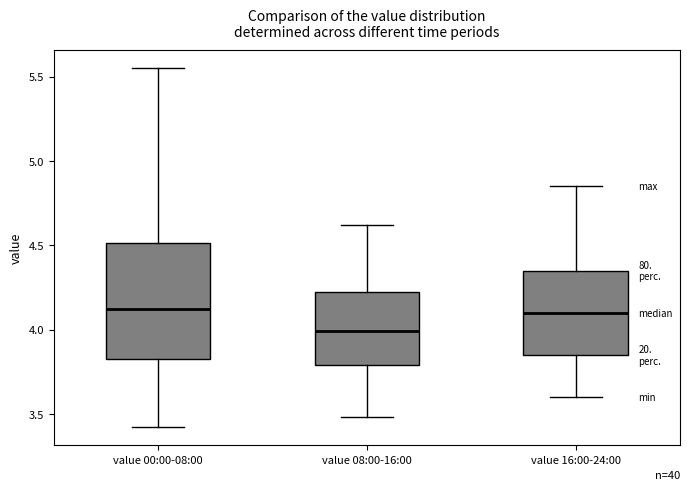

Which box is the tallest, from its lower edge to its upper edge?

value 00:00-08:00